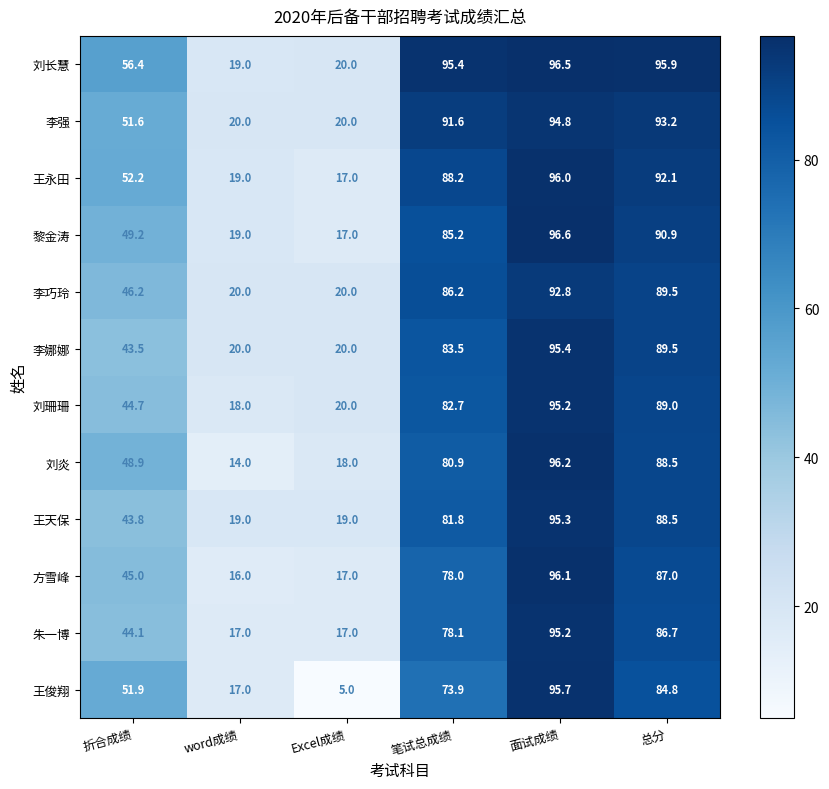

At how many categories does at least one series exceed 60?

3